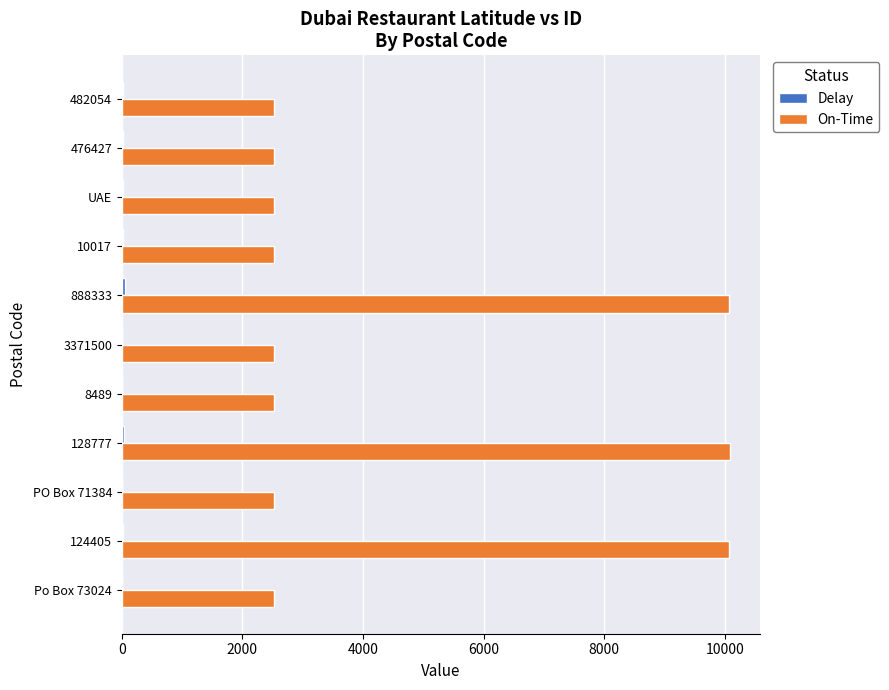

The On-Time series shows 17877 at 888333. True or false?

False